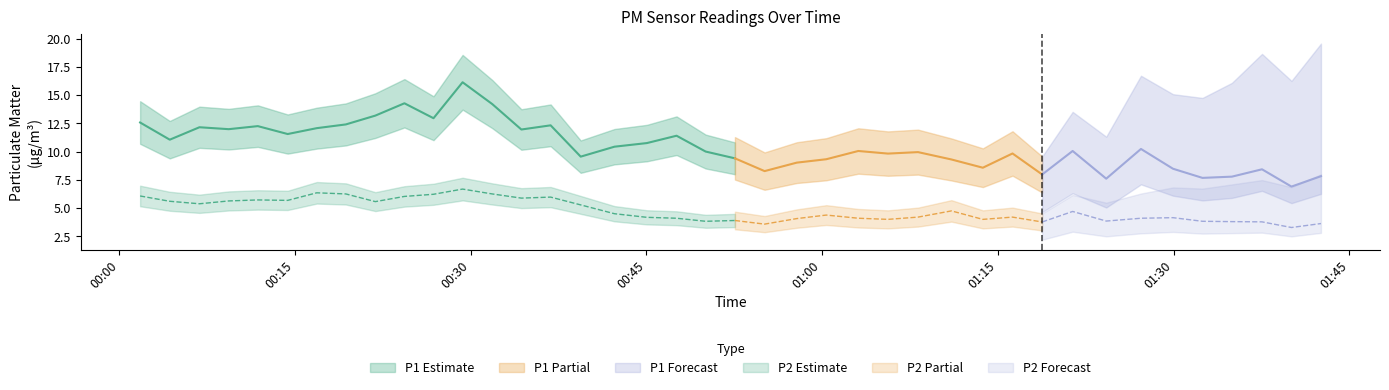

True or false: P1 and P2 intersect in this chart.

False